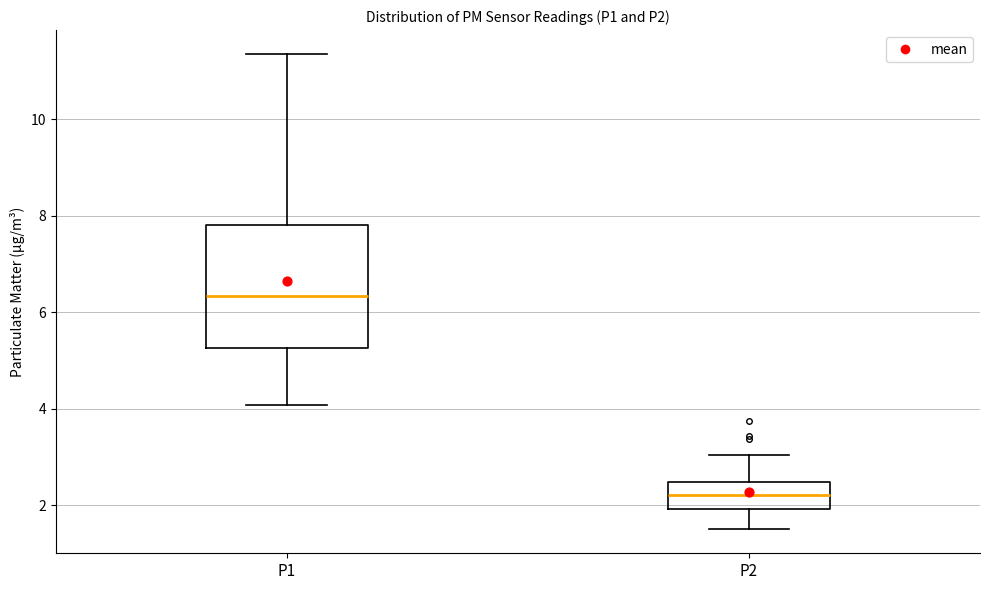

Where does the upper whisker of the box for P1 end on the y-axis? The values are not printed on the chart, so give them approximately, as read against the axis.

11.4